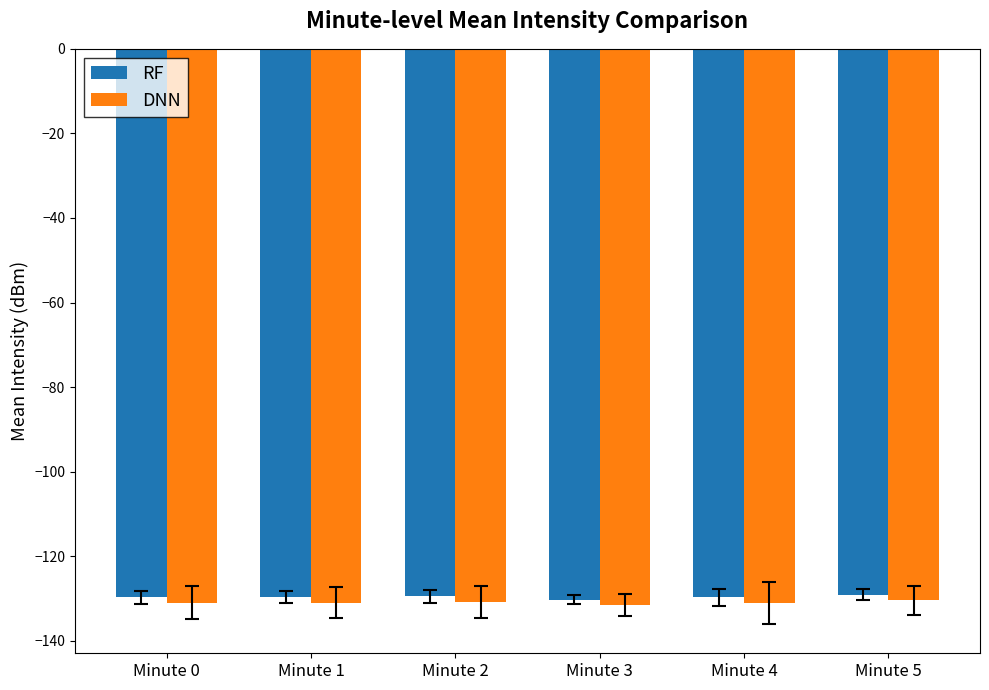

How many series are shown in this chart?

2